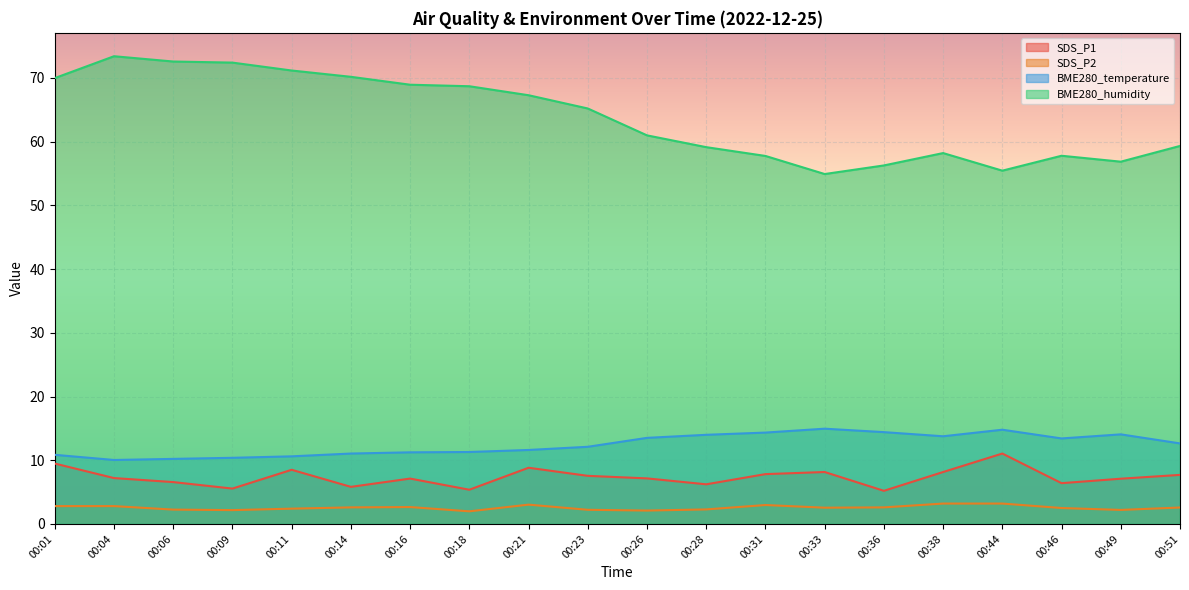

Reading right to left, what are all the values shown in this chart?

SDS_P1: 00:51=7.7	00:49=7.1	00:46=6.4	00:44=11.1	00:38=8.2	00:36=5.2	00:33=8.2	00:31=7.8	00:28=6.2	00:26=7.2	00:23=7.5	00:21=8.8	00:18=5.4	00:16=7.1	00:14=5.8	00:11=8.5	00:09=5.5	00:06=6.6	00:04=7.2	00:01=9.5
SDS_P2: 00:51=2.6	00:49=2.2	00:46=2.5	00:44=3.2	00:38=3.2	00:36=2.6	00:33=2.5	00:31=3.0	00:28=2.3	00:26=2.1	00:23=2.2	00:21=3.0	00:18=2.0	00:16=2.6	00:14=2.6	00:11=2.4	00:09=2.2	00:06=2.2	00:04=2.8	00:01=2.8
BME280_temperature: 00:51=12.6	00:49=14.1	00:46=13.4	00:44=14.8	00:38=13.8	00:36=14.4	00:33=14.9	00:31=14.3	00:28=14.0	00:26=13.5	00:23=12.1	00:21=11.6	00:18=11.3	00:16=11.2	00:14=11.1	00:11=10.6	00:09=10.4	00:06=10.2	00:04=10.0	00:01=10.8
BME280_humidity: 00:51=59.3	00:49=56.9	00:46=57.8	00:44=55.5	00:38=58.2	00:36=56.3	00:33=54.9	00:31=57.8	00:28=59.1	00:26=61.0	00:23=65.2	00:21=67.3	00:18=68.7	00:16=68.9	00:14=70.2	00:11=71.2	00:09=72.4	00:06=72.6	00:04=73.4	00:01=70.0